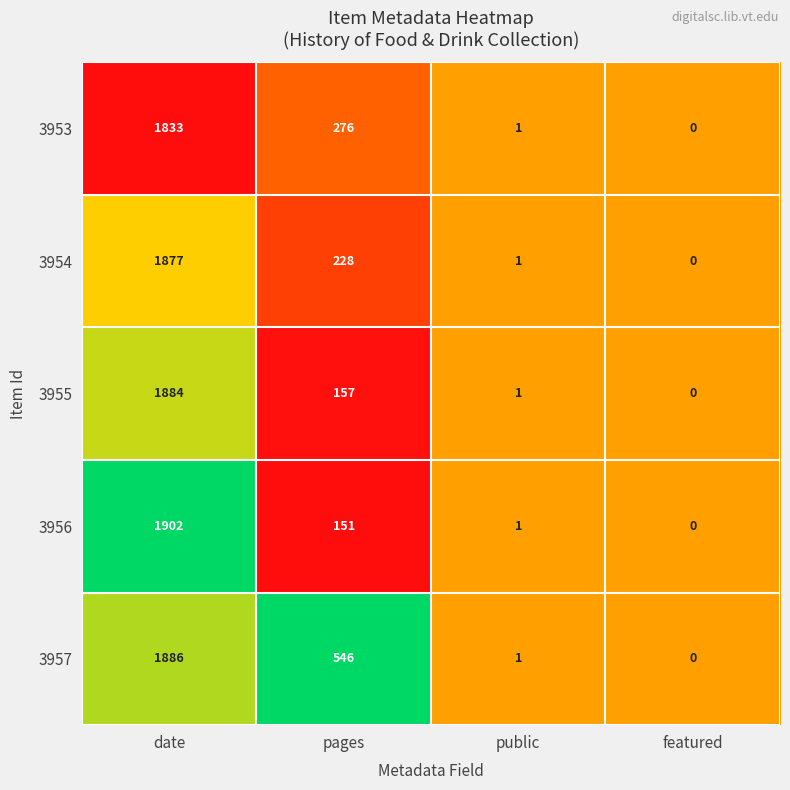

Where is 3953 nearest to the value 916?

pages